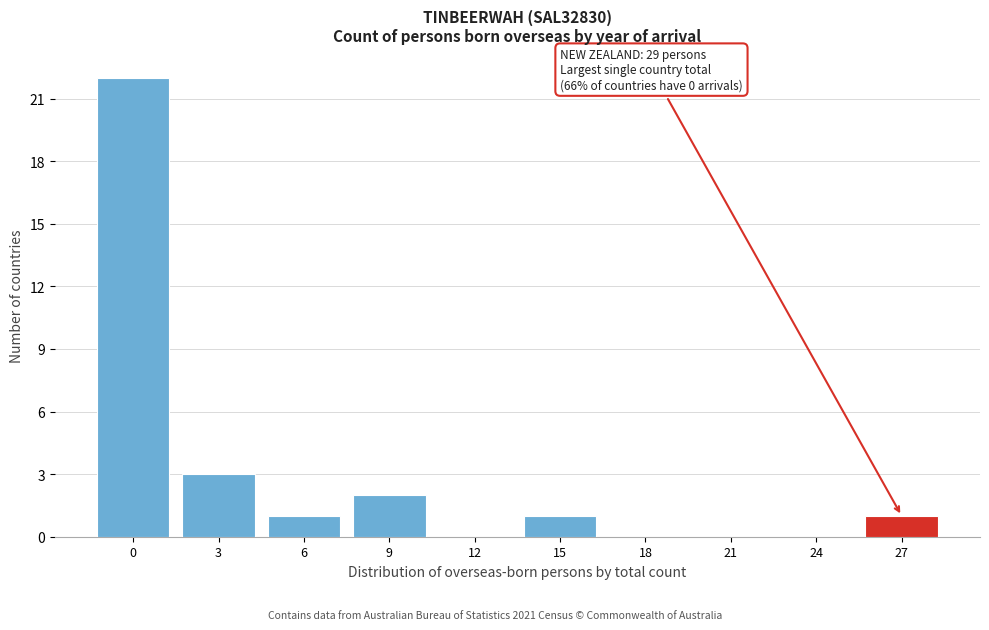

Reading right to left, transcribe all the data shown in this chart.

27=1	24=0	21=0	18=0	15=1	12=0	9=2	6=1	3=3	0=22